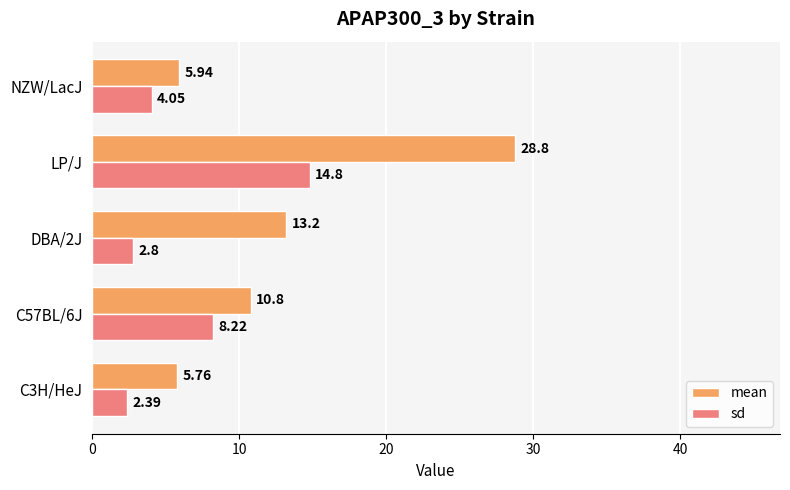

What is the difference between the second highest and minimum values in the mean series?

7.4